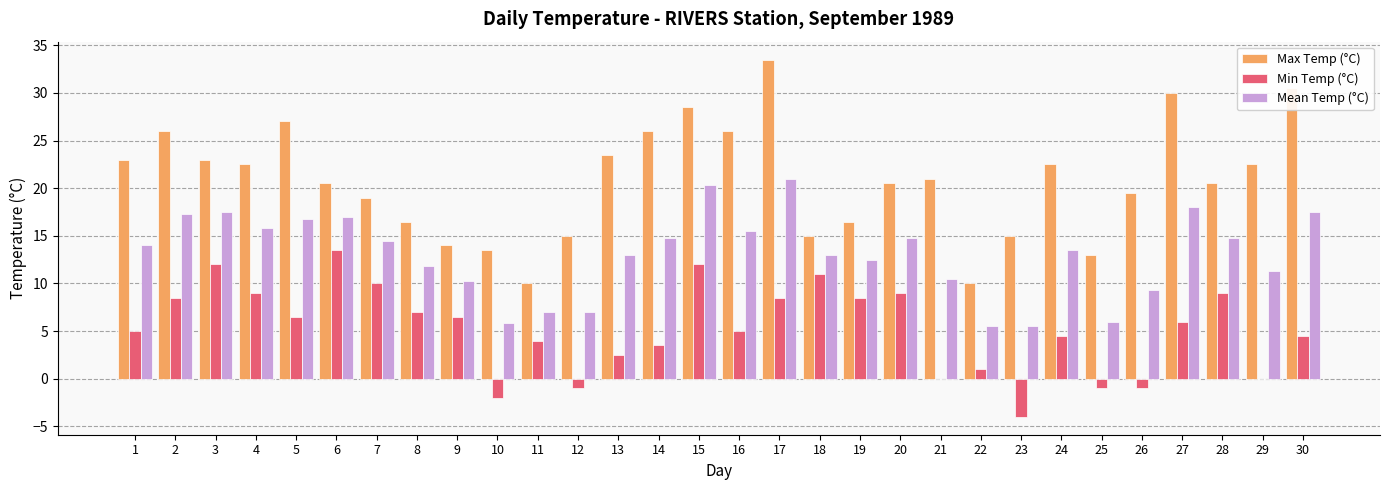

Reading left to right, what are all the values shown in this chart?

Max Temp (°C): 1=23.0	2=26.0	3=23.0	4=22.5	5=27.0	6=20.5	7=19.0	8=16.5	9=14.0	10=13.5	11=10.0	12=15.0	13=23.5	14=26.0	15=28.5	16=26.0	17=33.5	18=15.0	19=16.5	20=20.5	21=21.0	22=10.0	23=15.0	24=22.5	25=13.0	26=19.5	27=30.0	28=20.5	29=22.5	30=30.5
Min Temp (°C): 1=5.0	2=8.5	3=12.0	4=9.0	5=6.5	6=13.5	7=10.0	8=7.0	9=6.5	10=-2.0	11=4.0	12=-1.0	13=2.5	14=3.5	15=12.0	16=5.0	17=8.5	18=11.0	19=8.5	20=9.0	21=0.0	22=1.0	23=-4.0	24=4.5	25=-1.0	26=-1.0	27=6.0	28=9.0	29=0.0	30=4.5
Mean Temp (°C): 1=14.0	2=17.3	3=17.5	4=15.8	5=16.8	6=17.0	7=14.5	8=11.8	9=10.3	10=5.8	11=7.0	12=7.0	13=13.0	14=14.8	15=20.3	16=15.5	17=21.0	18=13.0	19=12.5	20=14.8	21=10.5	22=5.5	23=5.5	24=13.5	25=6.0	26=9.3	27=18.0	28=14.8	29=11.3	30=17.5